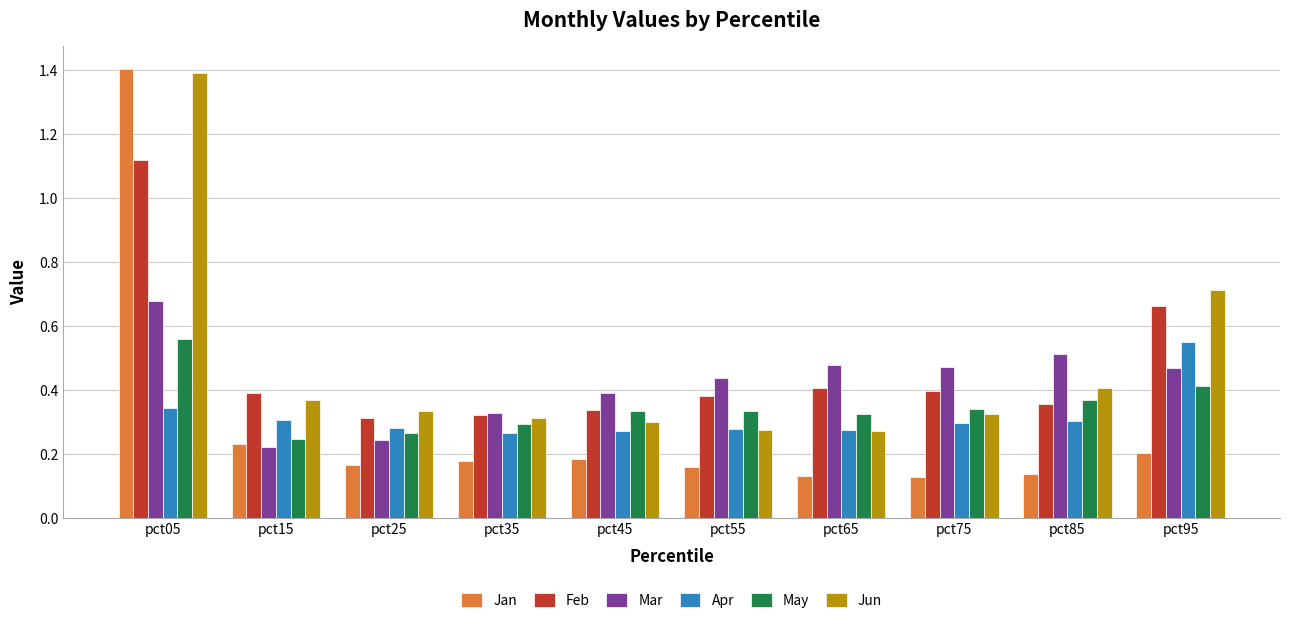

Which series has the widest spread of values?

Jan